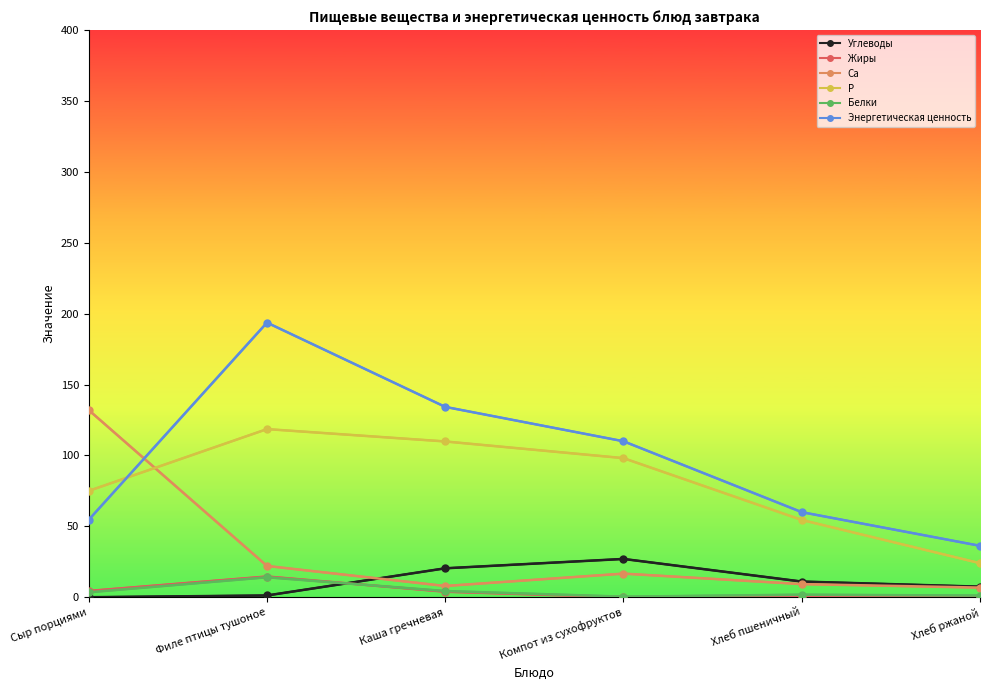

True or false: Белки and Энергетическая ценность cross at least once.

False